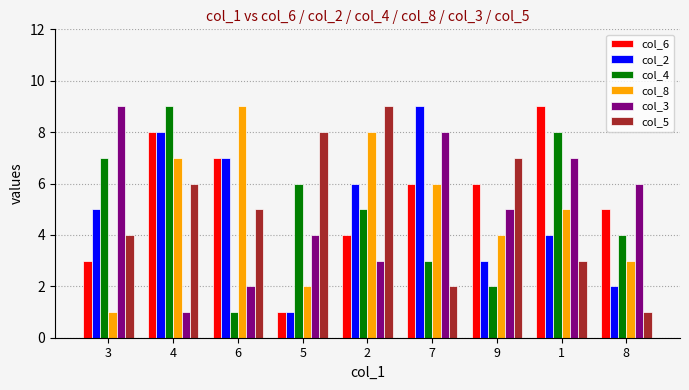

Rank the categories by col_3 value from highest to lowest.

3, 7, 1, 8, 9, 5, 2, 6, 4